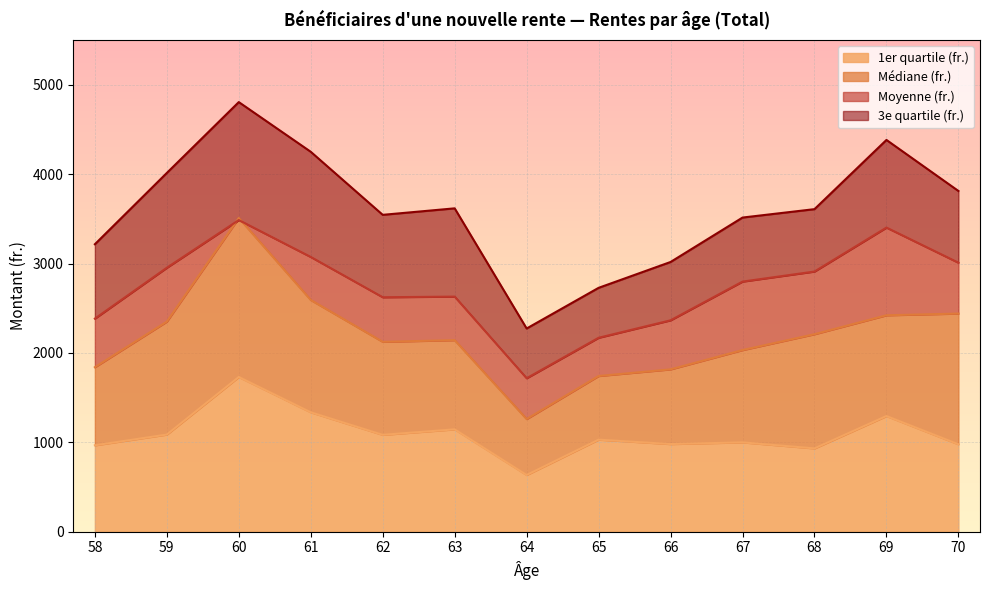

What is the value of the 1er quartile (fr.) point at the 6th from the left?

1145.2